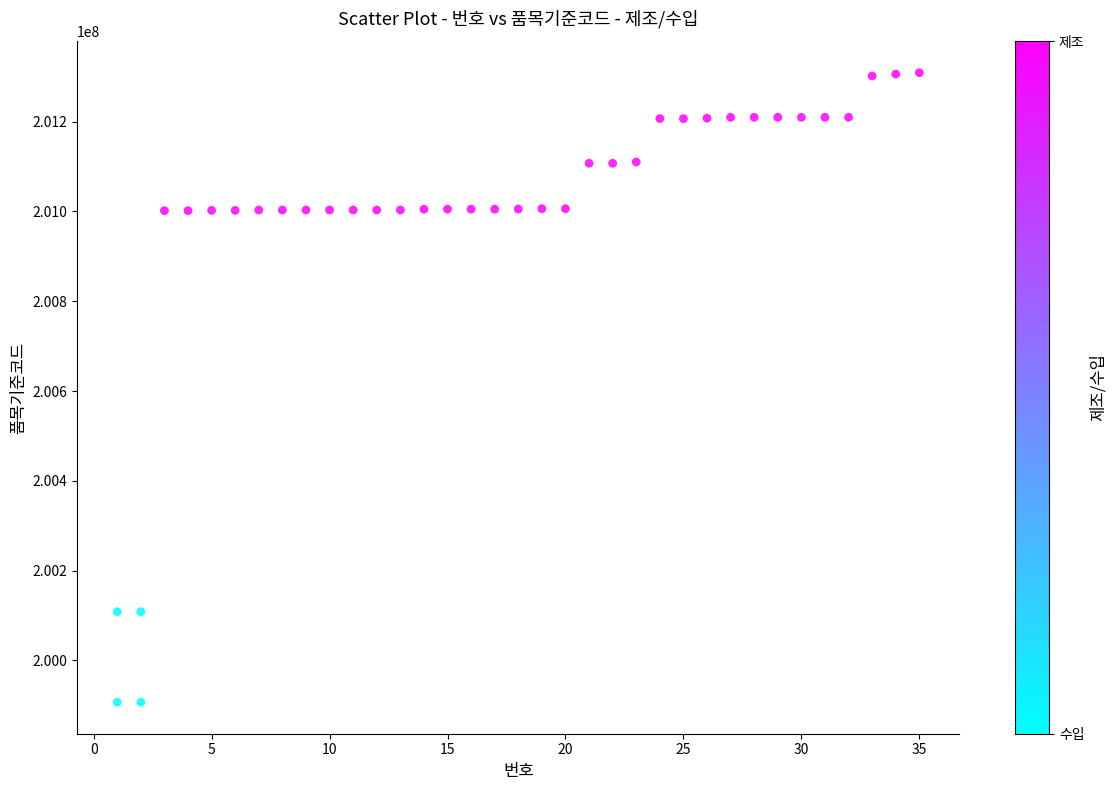

What is the range of X values (max minus min)?

34